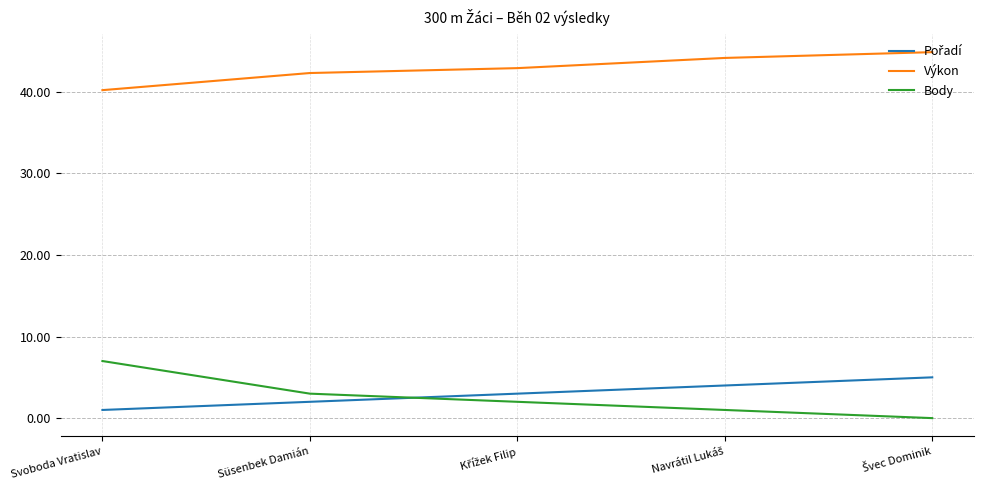

The value of Výkon at Svoboda Vratislav is 40.2. True or false?

True